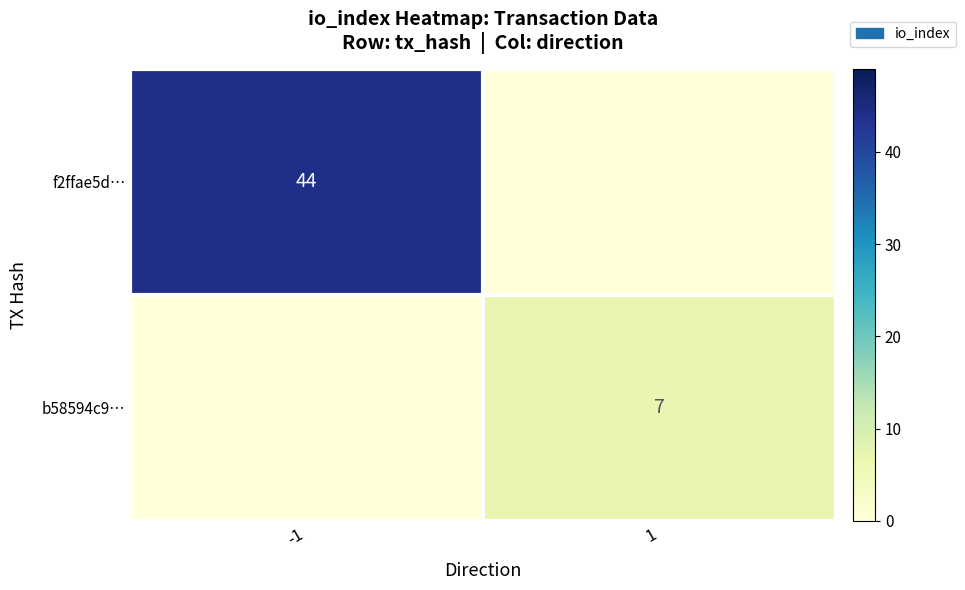

The b58594c9… series shows 2 at 1. True or false?

False